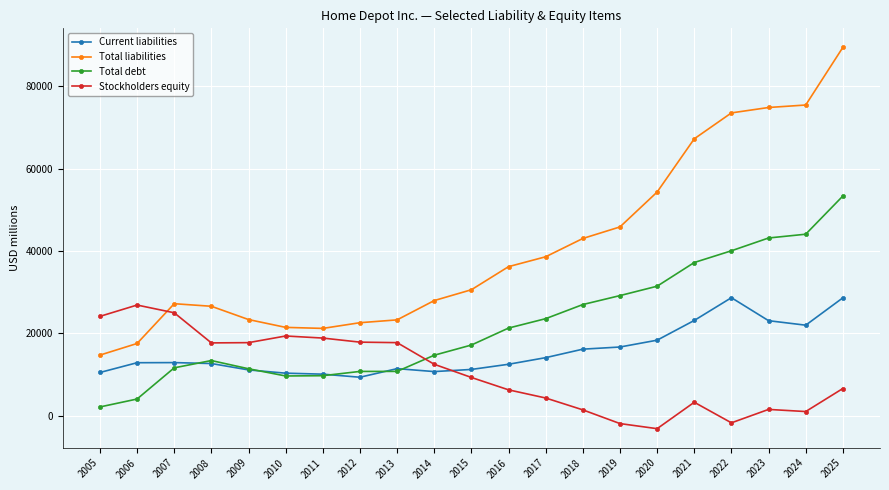

What is the total value across all series at 2006?

61468